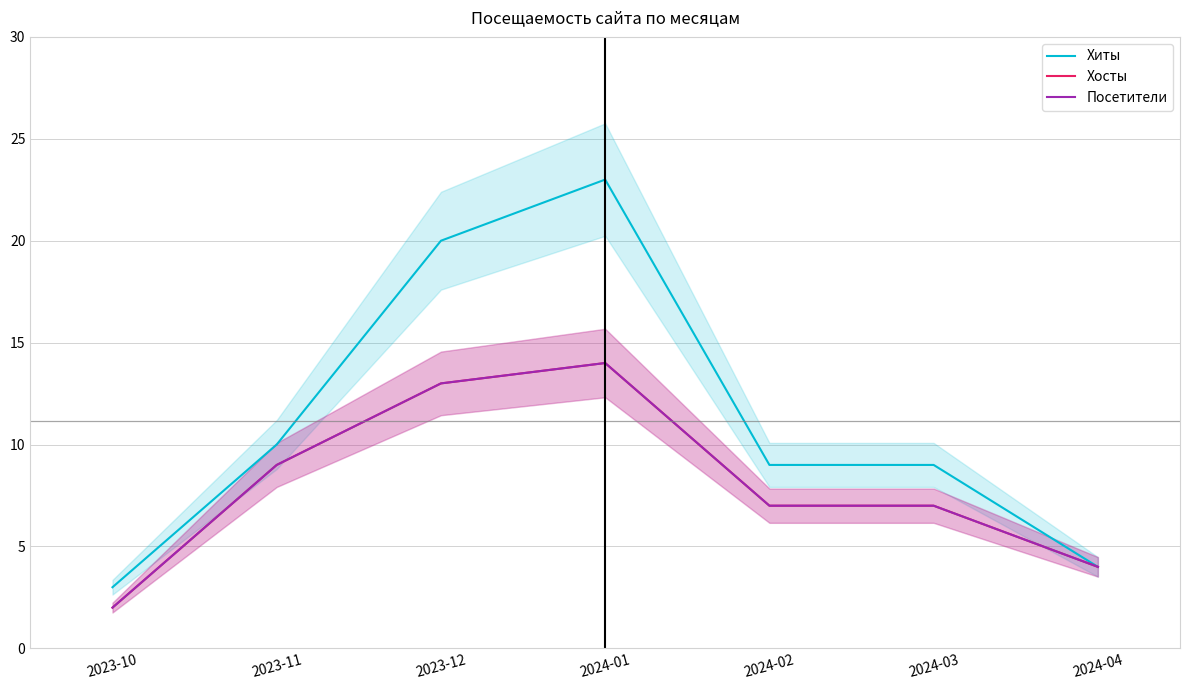

True or false: Посетители has more than 1 interior local peaks.

False